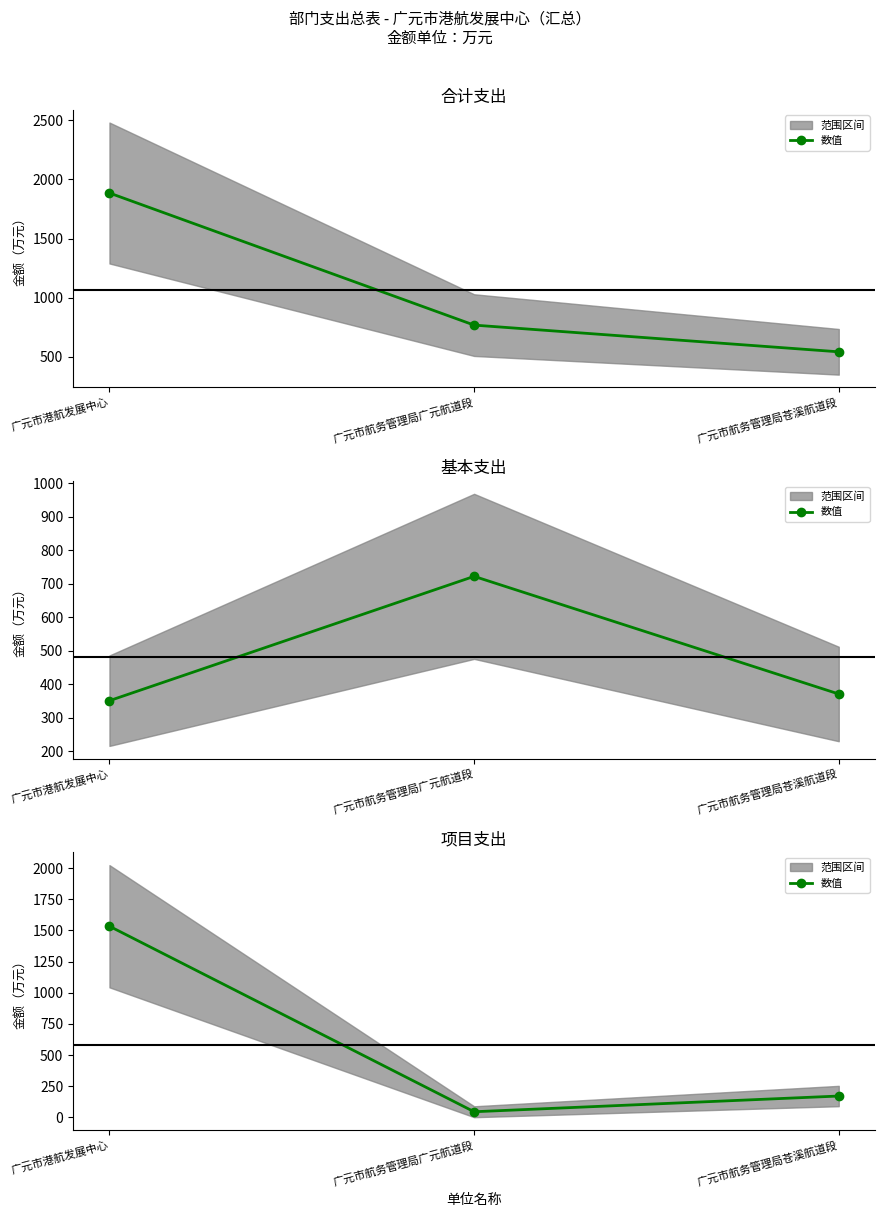

What is the minimum value shown in the chart?

46.0